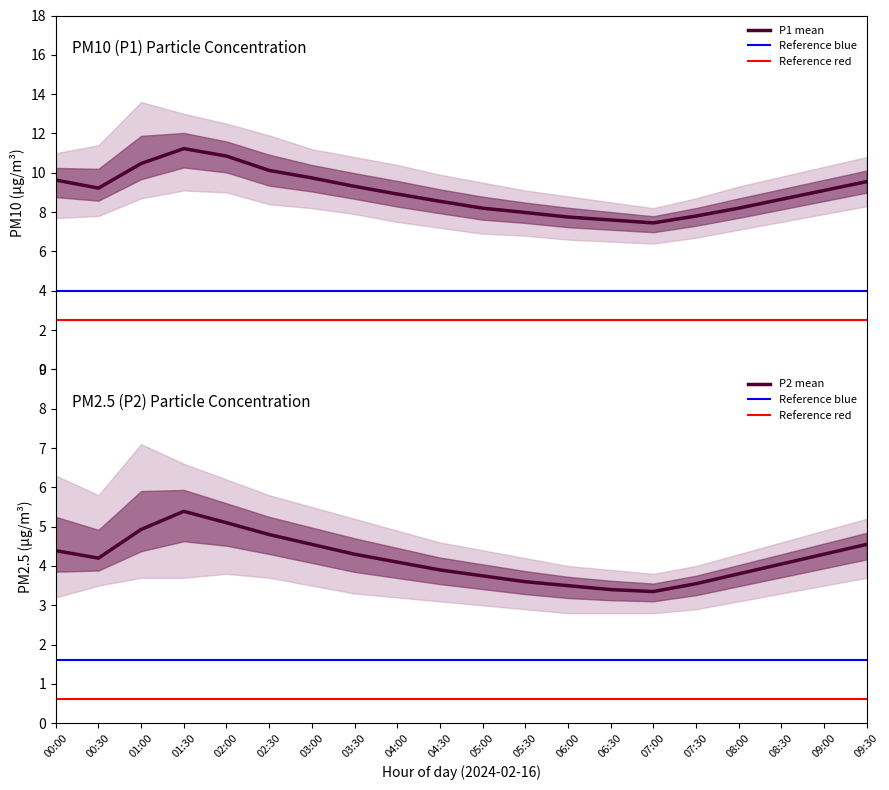

At which label does P2_mean reach its minimum?

07:00